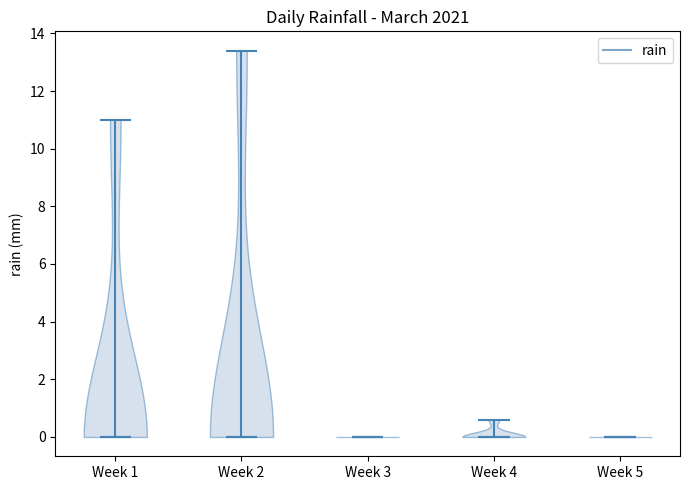

Reading left to right, read every violin against the y-axis: where its median line is, and the lowest and highest points it reaches. The values are not printed on the chart, so give them approximately, as read against the axis.

Week 1: median line 0.0, lowest point 0.0, highest point 11.0
Week 2: median line 0.0, lowest point 0.0, highest point 13.4
Week 3: median line 0.0, lowest point 0.0, highest point 0.0
Week 4: median line 0.0, lowest point 0.0, highest point 0.6
Week 5: median line 0.0, lowest point 0.0, highest point 0.0